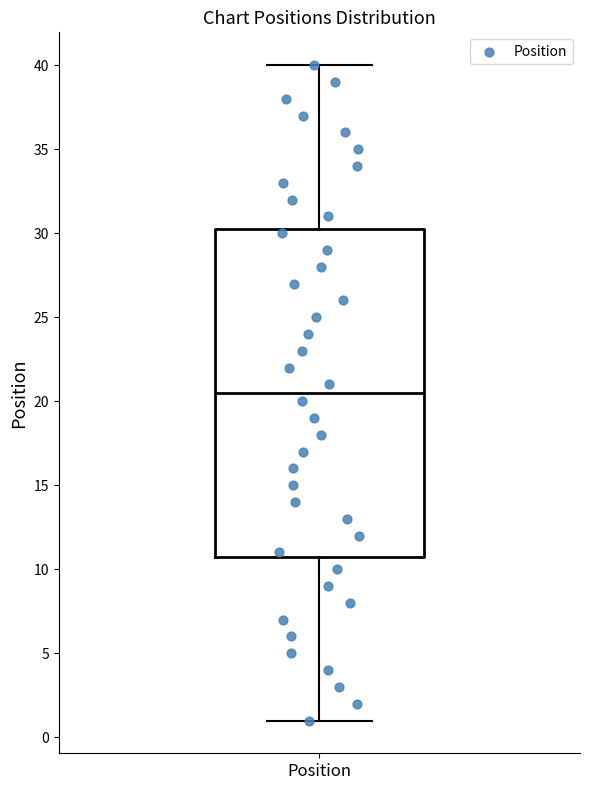

Read this box plot against the y-axis: the position of the median line, the range covered by the box, and the ends of both whiskers. The values are not printed on the chart, so give them approximately, as read against the axis.

median 20.5, box 11.0 to 30.5, whiskers 1.0 to 40.0